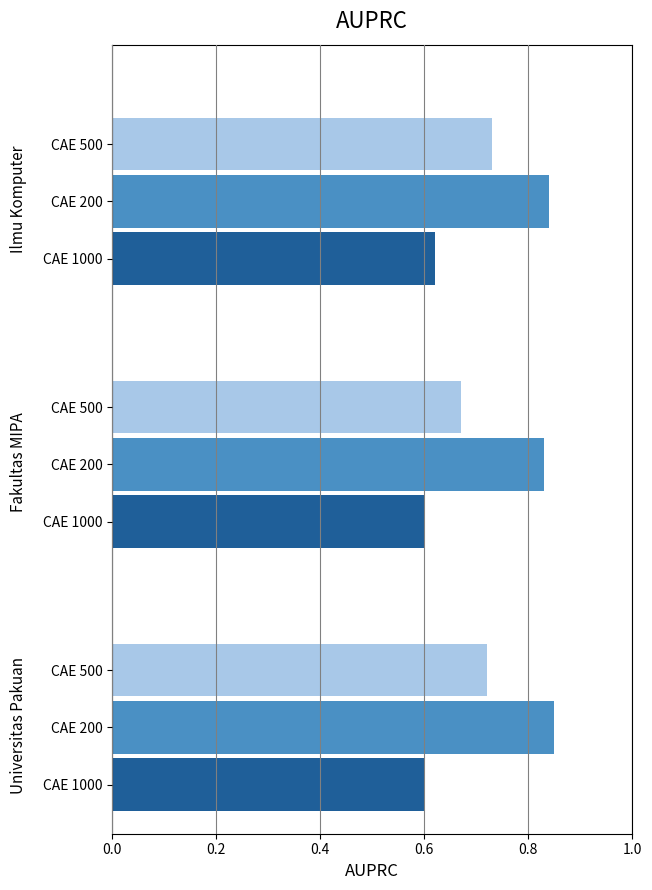

True or false: CAE 1000 has a value of 0.6 at 0.2.

True